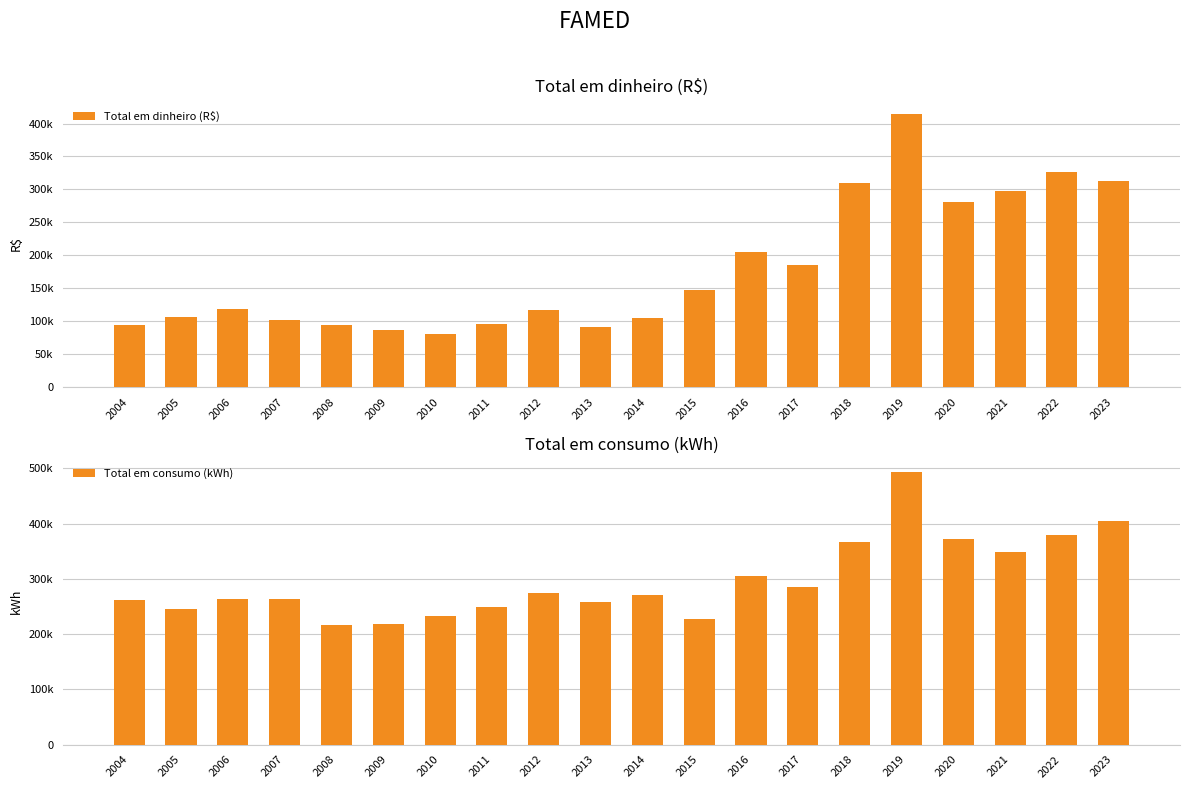

How many groups of bars are there?

20